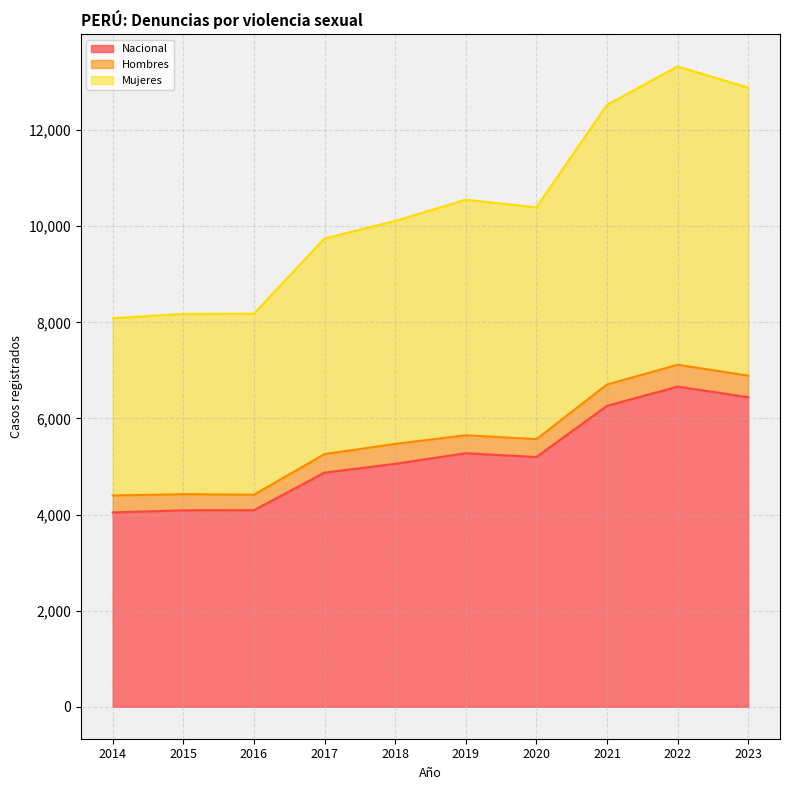

What is the total value across all series at 2016?

8180